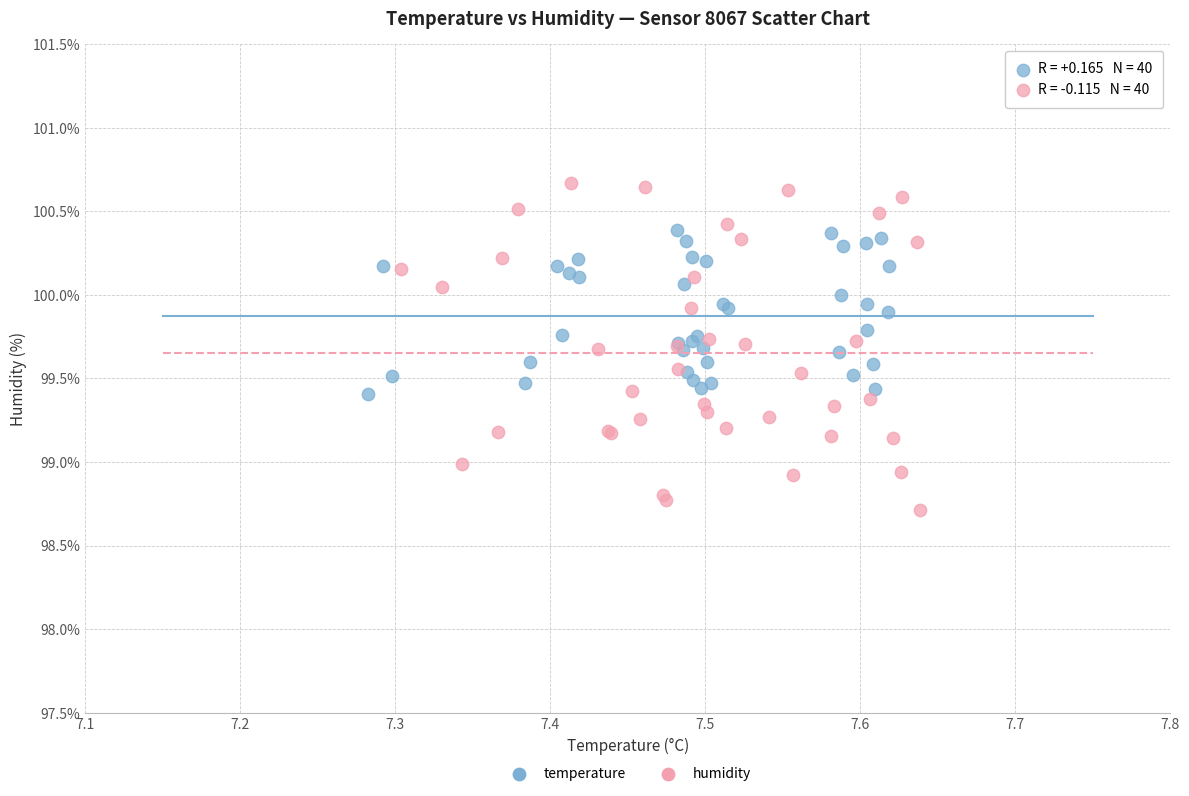

Which series has the widest spread of Y values?

humidity